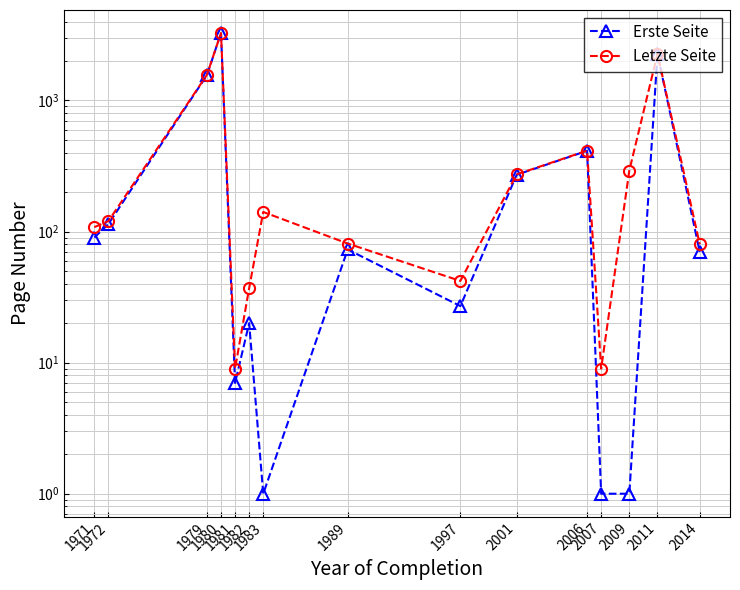

What is the minimum value for Erste Seite?

1